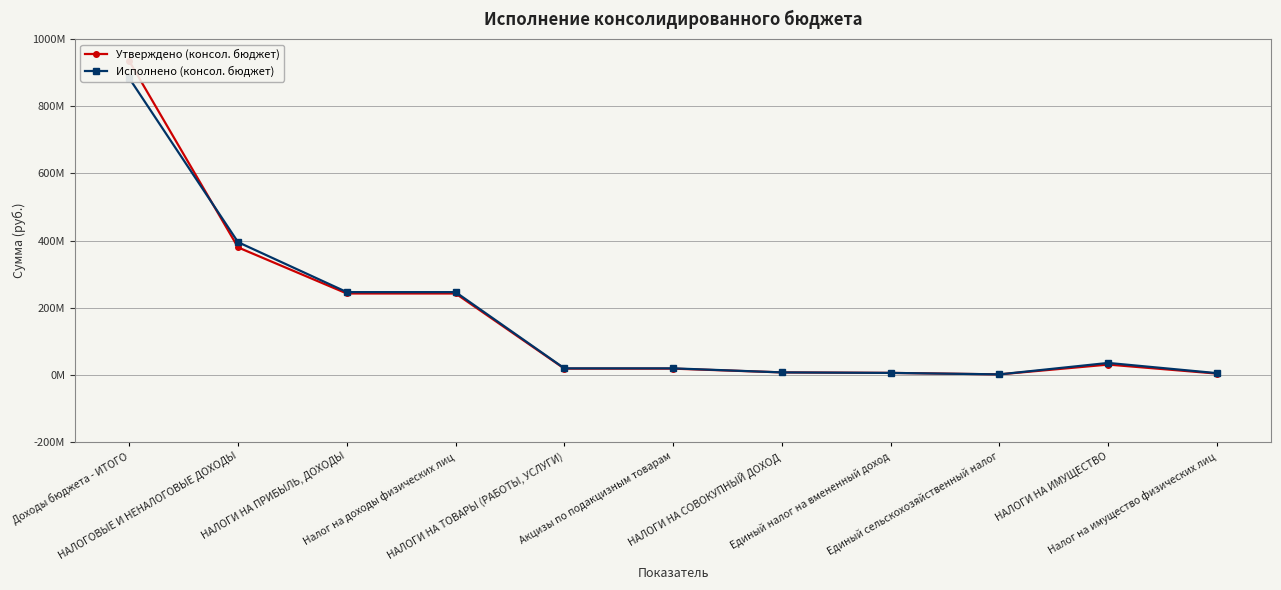

How many intersections are there between Исполнено (консол. бюджет) and Утверждено (консол. бюджет)?

3